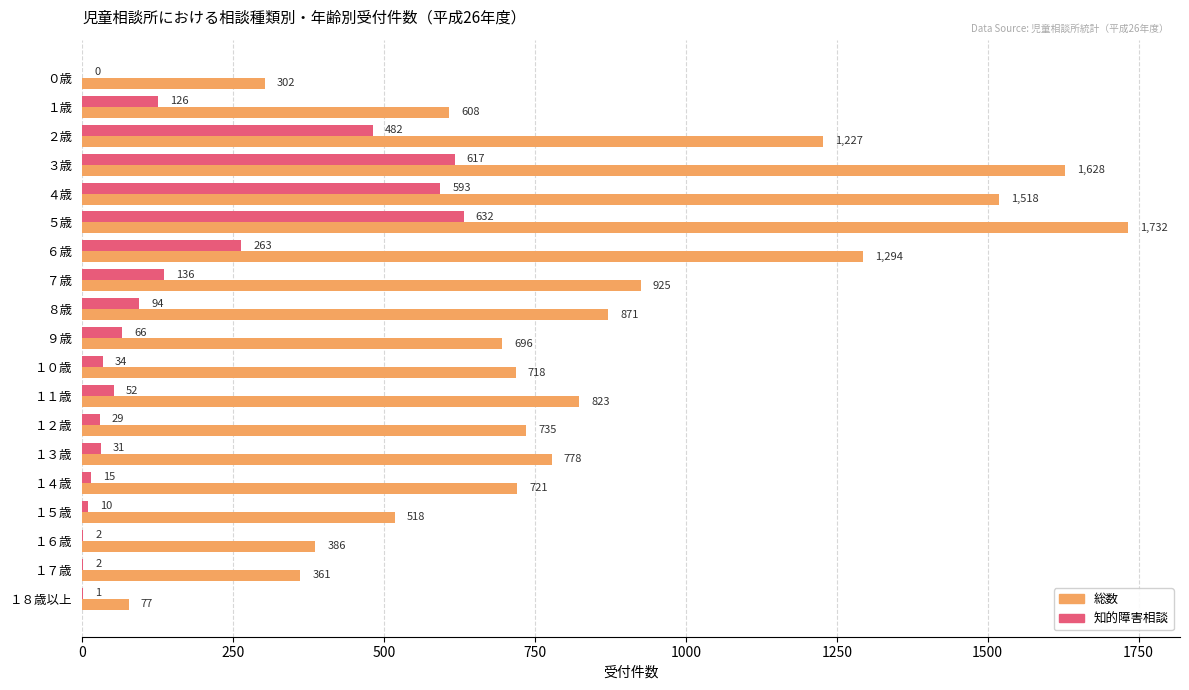

Where is 知的障害相談 nearest to the value 316?

６歳